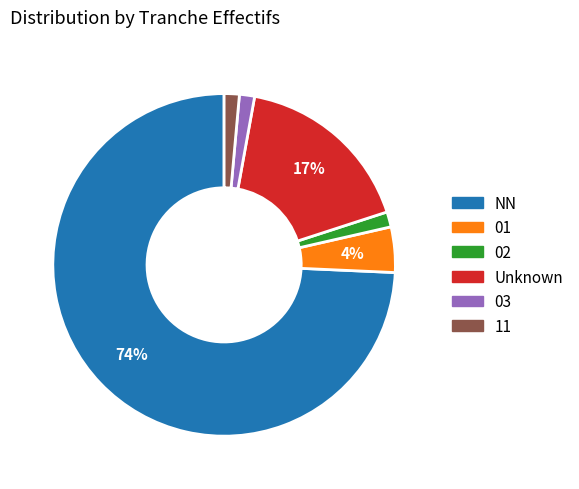

Does any single category account for the majority?

Yes